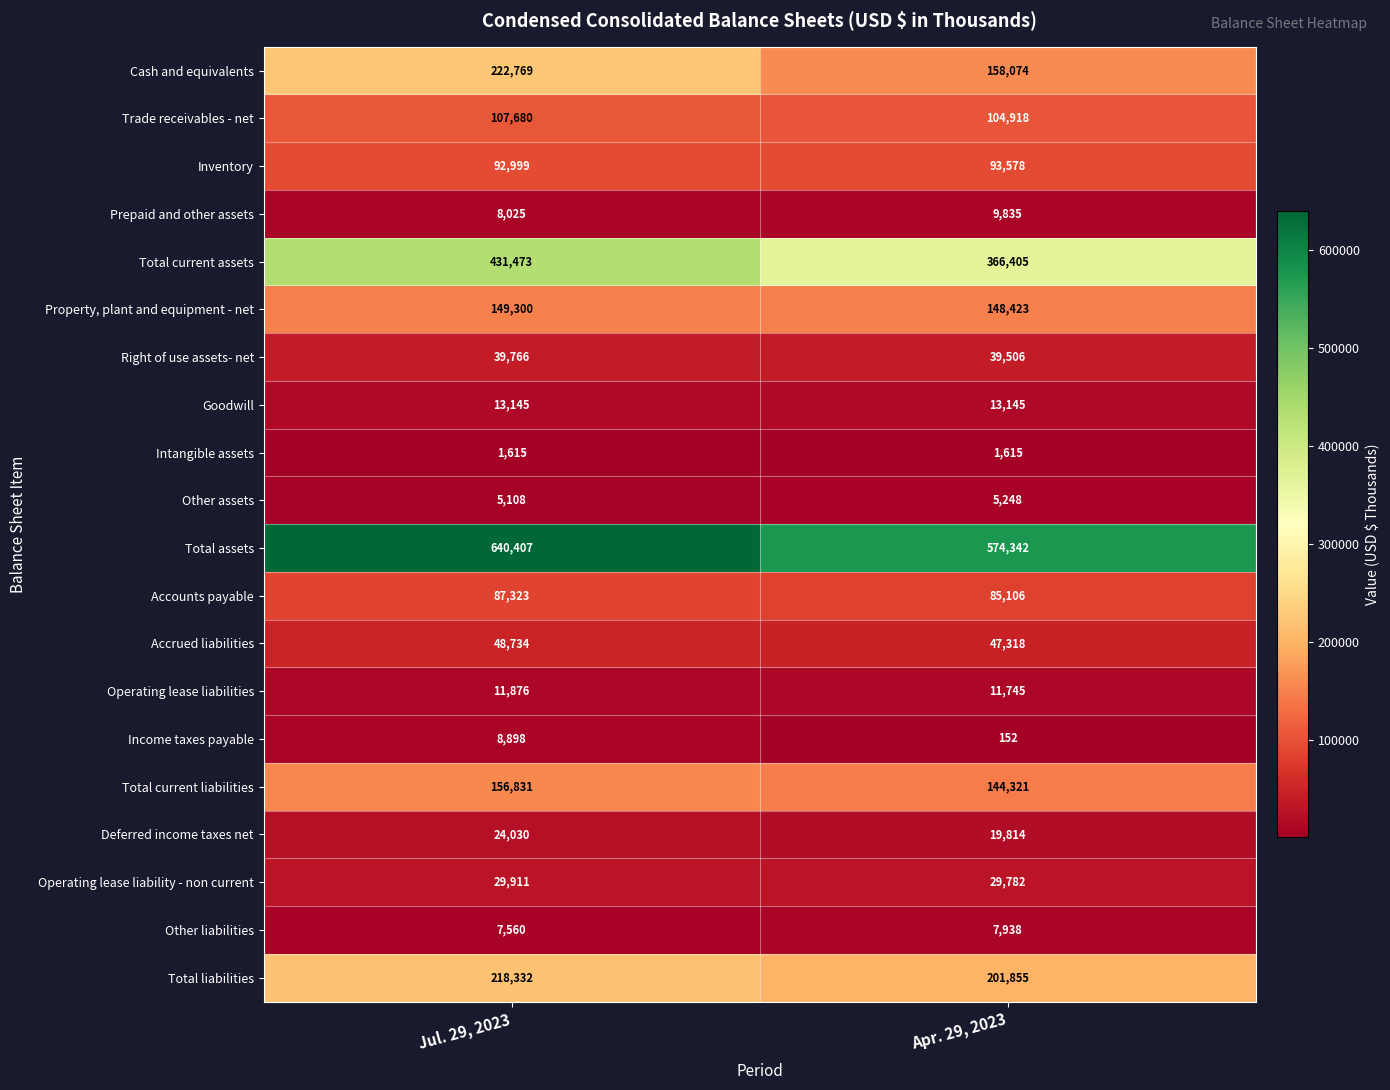

What value does the Cash and equivalents series have at Jul. 29, 2023, to the nearest 50?

222750